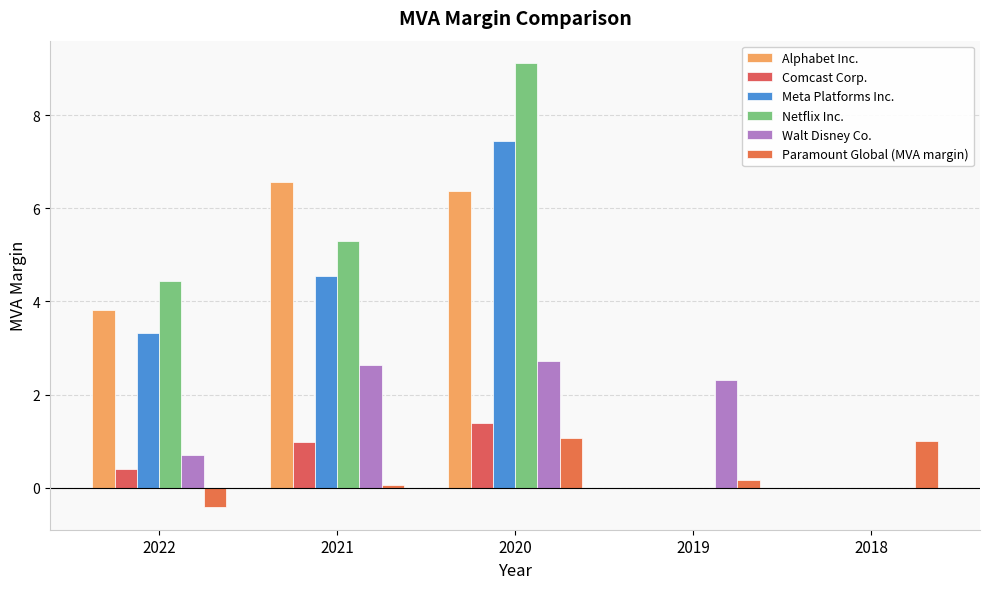

Reading right to left, what are all the values shown in this chart?

Alphabet Inc.: 2018=0.0	2019=0.0	2020=6.4	2021=6.6	2022=3.8
Comcast Corp.: 2018=0.0	2019=0.0	2020=1.4	2021=1.0	2022=0.4
Meta Platforms Inc.: 2018=0.0	2019=0.0	2020=7.4	2021=4.5	2022=3.3
Netflix Inc.: 2018=0.0	2019=0.0	2020=9.1	2021=5.3	2022=4.4
Walt Disney Co.: 2018=0.0	2019=2.3	2020=2.7	2021=2.6	2022=0.7
Paramount Global (MVA margin): 2018=1.0	2019=0.2	2020=1.1	2021=0.1	2022=-0.4